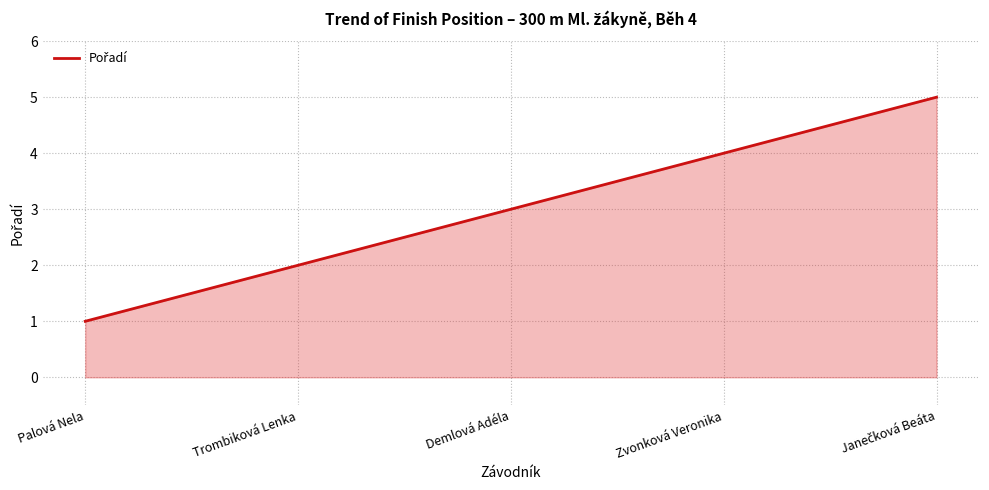

What position from the left is Demlová Adéla?

3